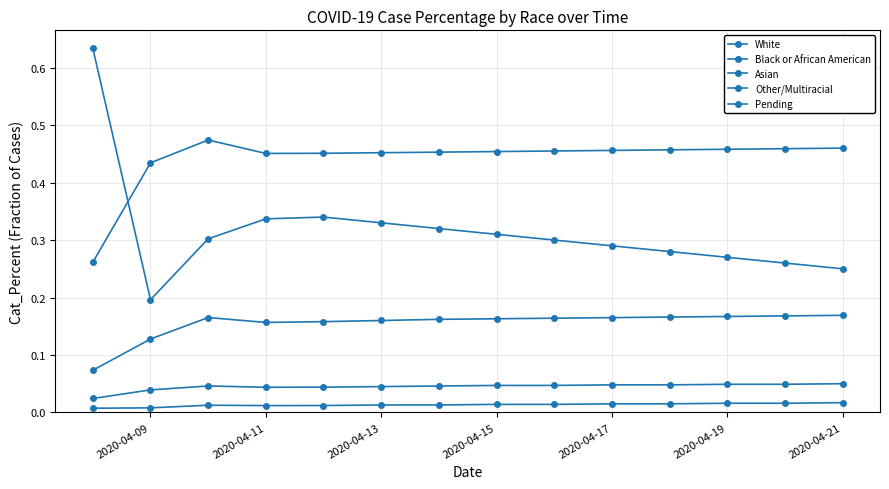

How many lines are shown in the chart?

5